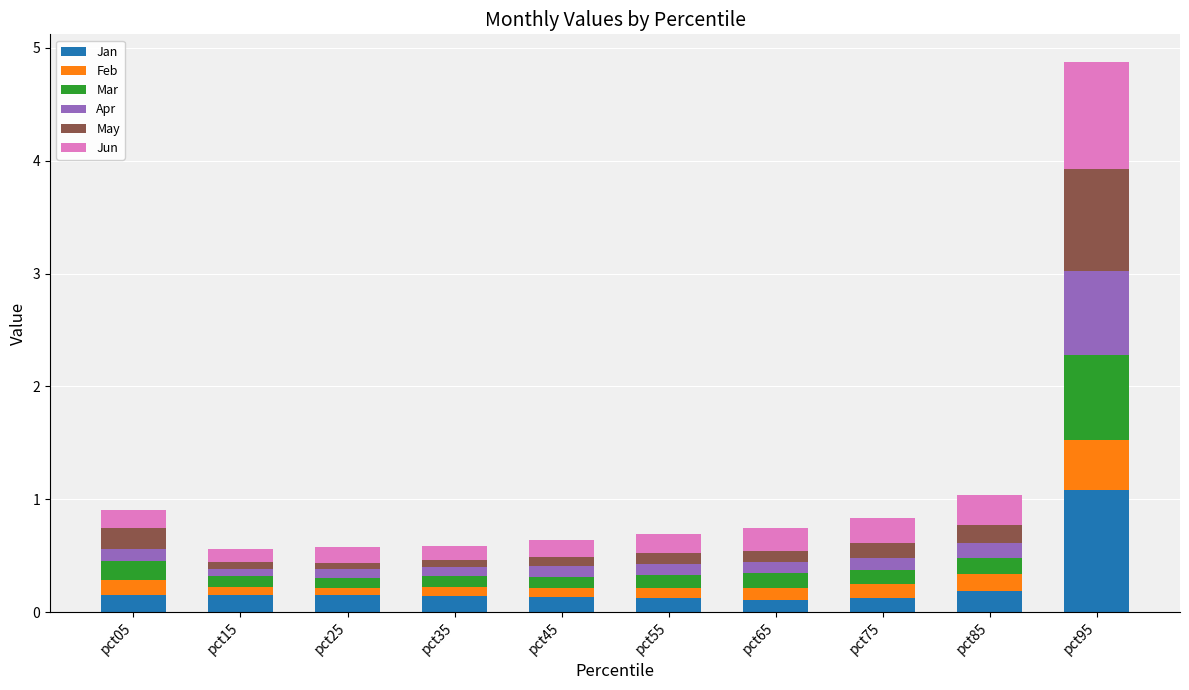

What are all the series names shown in the legend?

Jan, Feb, Mar, Apr, May, Jun